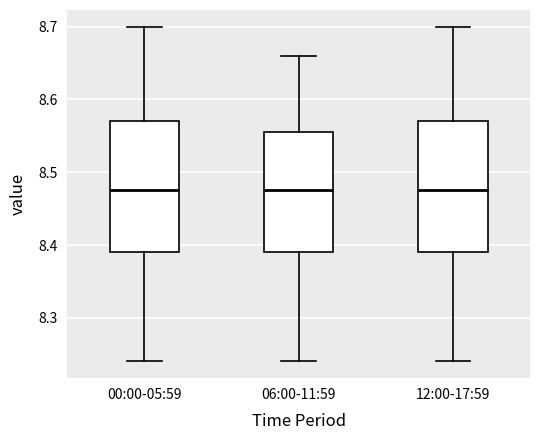

Reading left to right, read every box against the y-axis: the position of its median line, the range the box covers, and the ends of its whiskers. The values are not printed on the chart, so give them approximately, as read against the axis.

00:00-05:59: median 8.48, box 8.39 to 8.57, whiskers 8.24 to 8.70
06:00-11:59: median 8.48, box 8.39 to 8.56, whiskers 8.24 to 8.66
12:00-17:59: median 8.48, box 8.39 to 8.57, whiskers 8.24 to 8.70